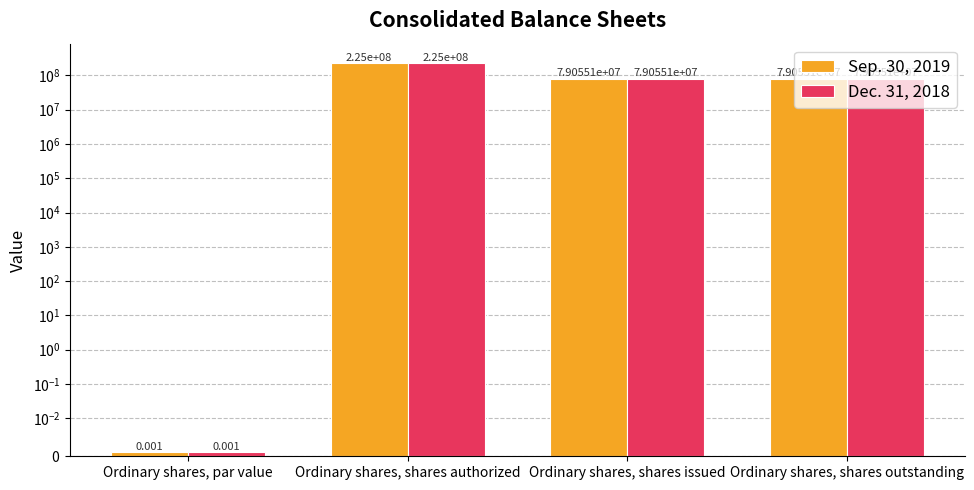

Is the value of Dec. 31, 2018 at Ordinary shares, shares authorized greater than the value of Sep. 30, 2019 at Ordinary shares, shares issued?

Yes